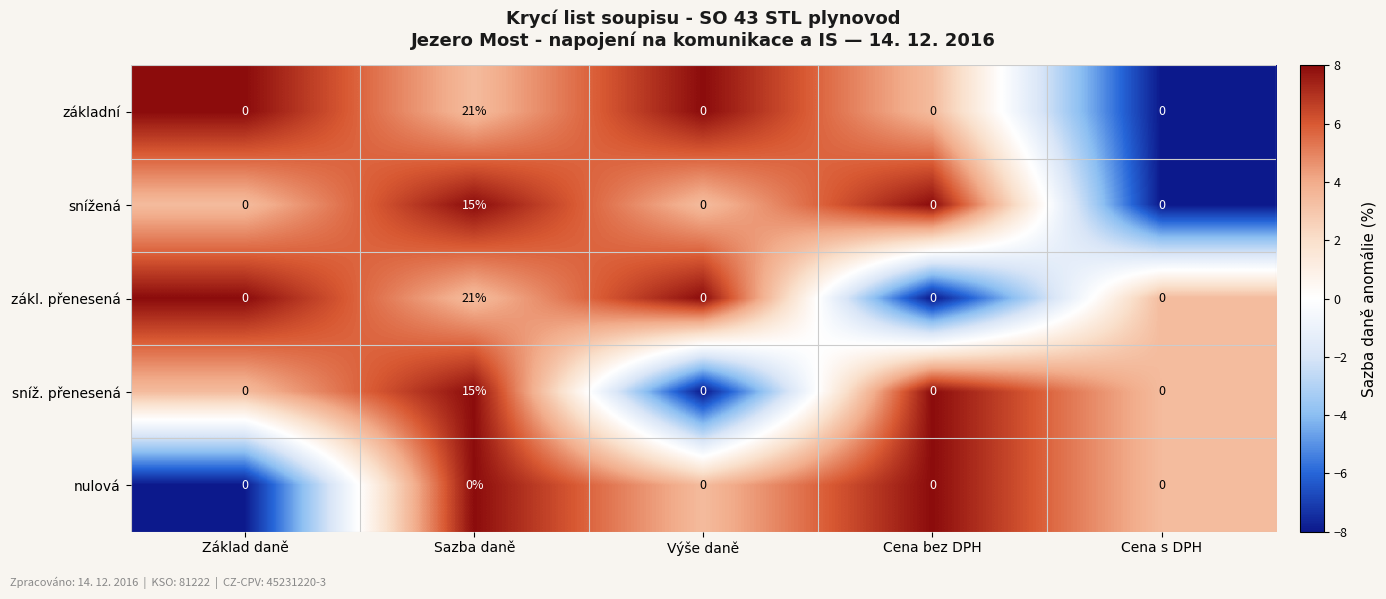

Reading left to right, list all the values displayed in this chart.

základní: Základ daně=0	Sazba daně=21	Výše daně=0	Cena bez DPH=0	Cena s DPH=0
snížená: Základ daně=0	Sazba daně=15	Výše daně=0	Cena bez DPH=0	Cena s DPH=0
zákl. přenesená: Základ daně=0	Sazba daně=21	Výše daně=0	Cena bez DPH=0	Cena s DPH=0
sníž. přenesená: Základ daně=0	Sazba daně=15	Výše daně=0	Cena bez DPH=0	Cena s DPH=0
nulová: Základ daně=0	Sazba daně=0	Výše daně=0	Cena bez DPH=0	Cena s DPH=0